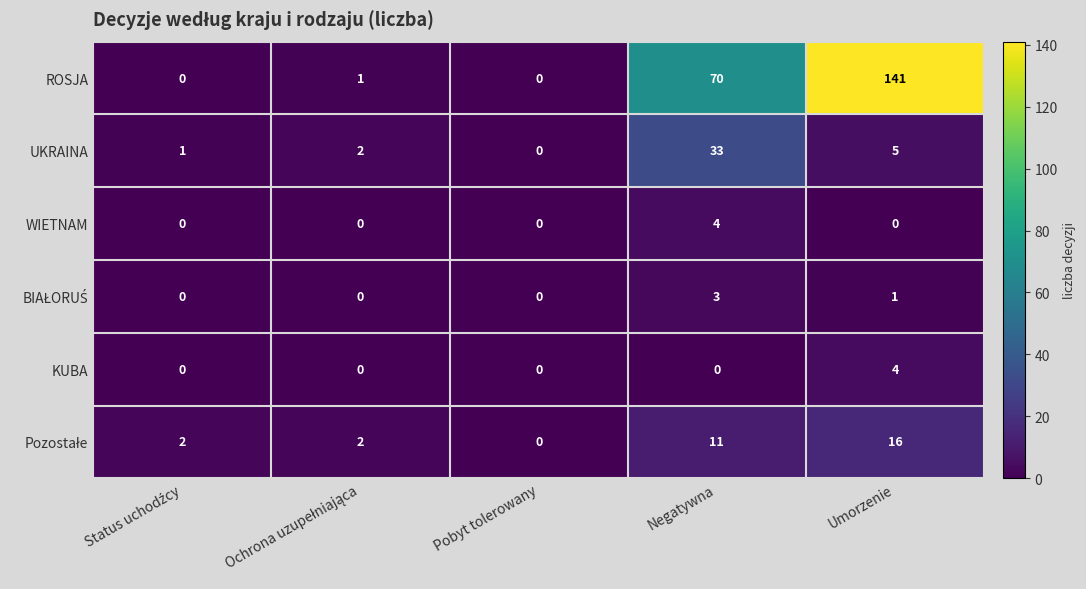

What is the sum of all ROSJA values?

212